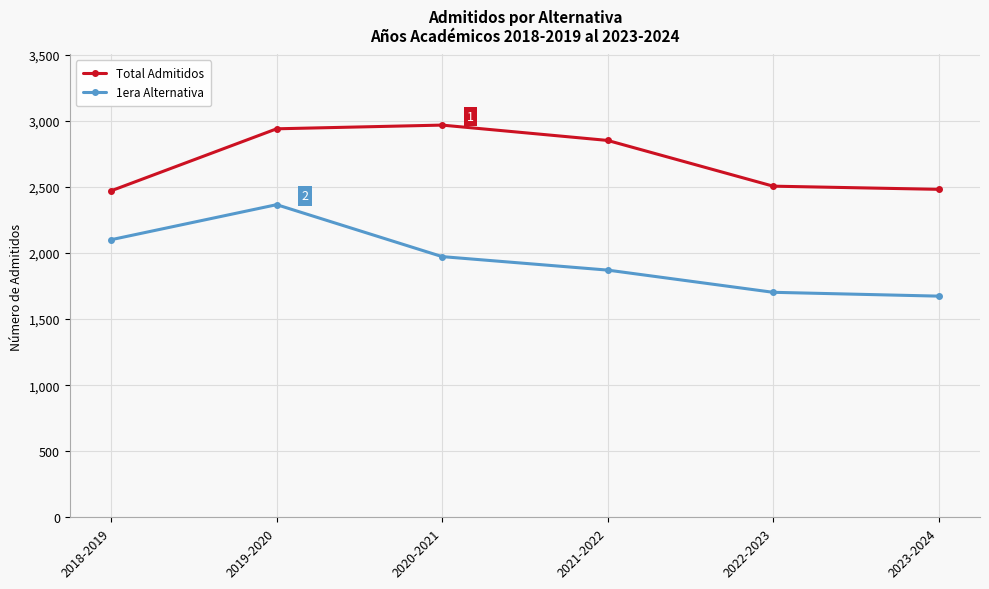

Is it true that Total Admitidos equals 3870 at 2020-2021?

False